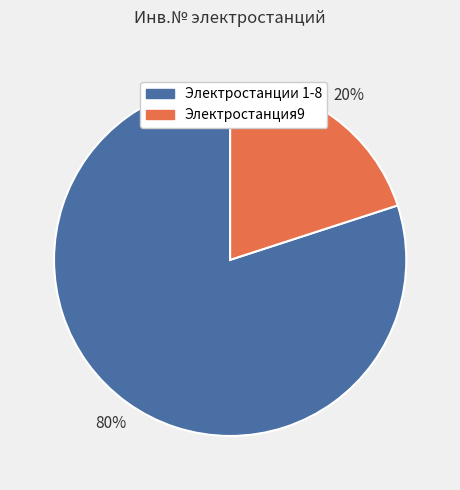

How many segments does this pie chart have?

2